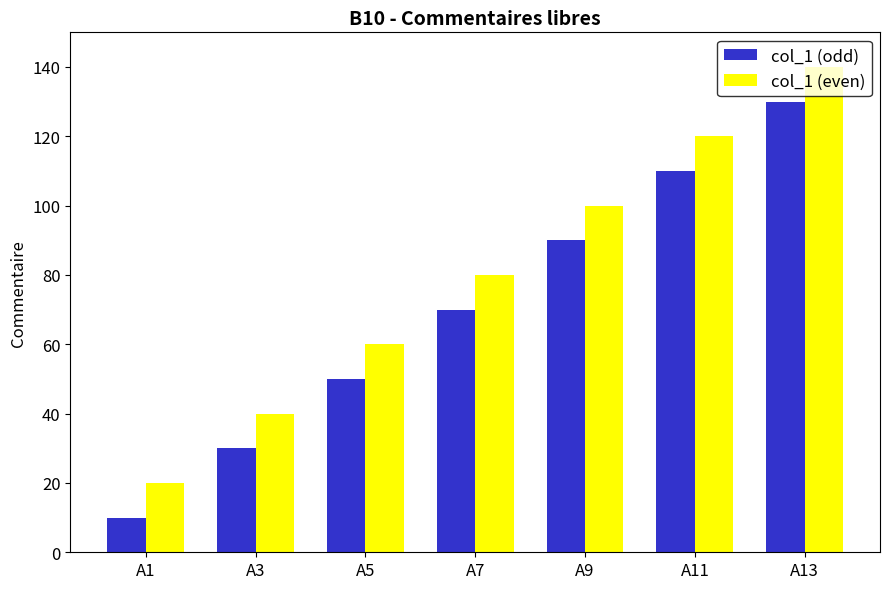

Reading left to right, what are all the values shown in this chart?

col_1 (odd): A1=10	A3=30	A5=50	A7=70	A9=90	A11=110	A13=130
col_1 (even): A1=20	A3=40	A5=60	A7=80	A9=100	A11=120	A13=140